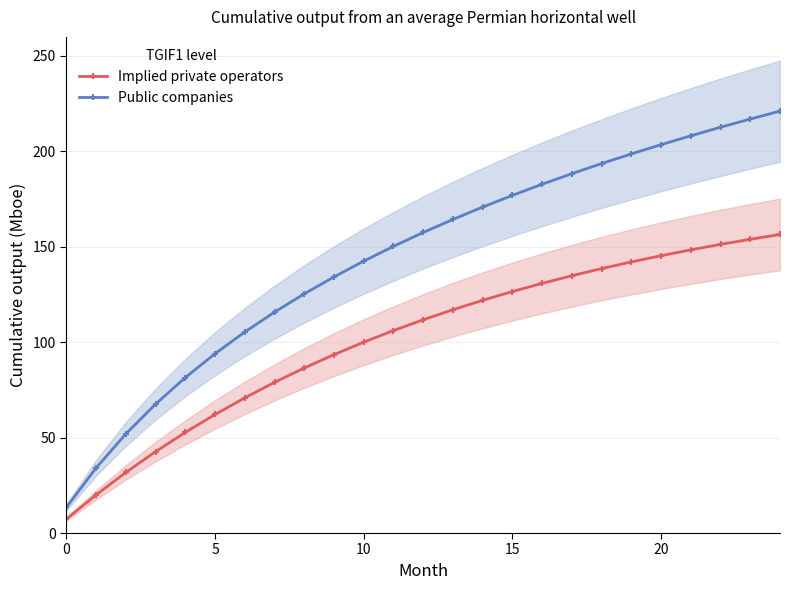

True or false: Implied private operators and Public companies cross at least once.

False